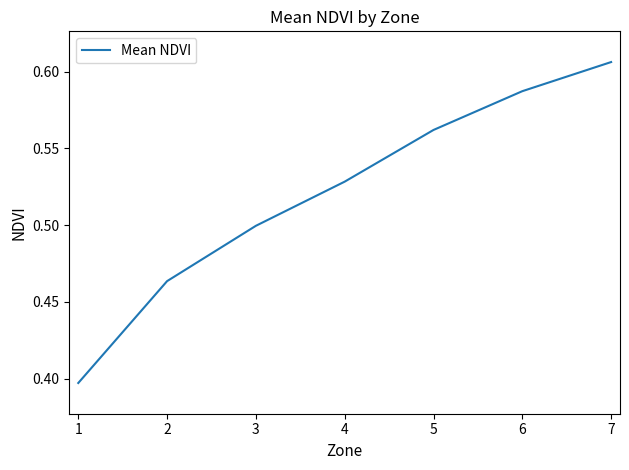

What is the sum of the values at 6 and 3?

1.1